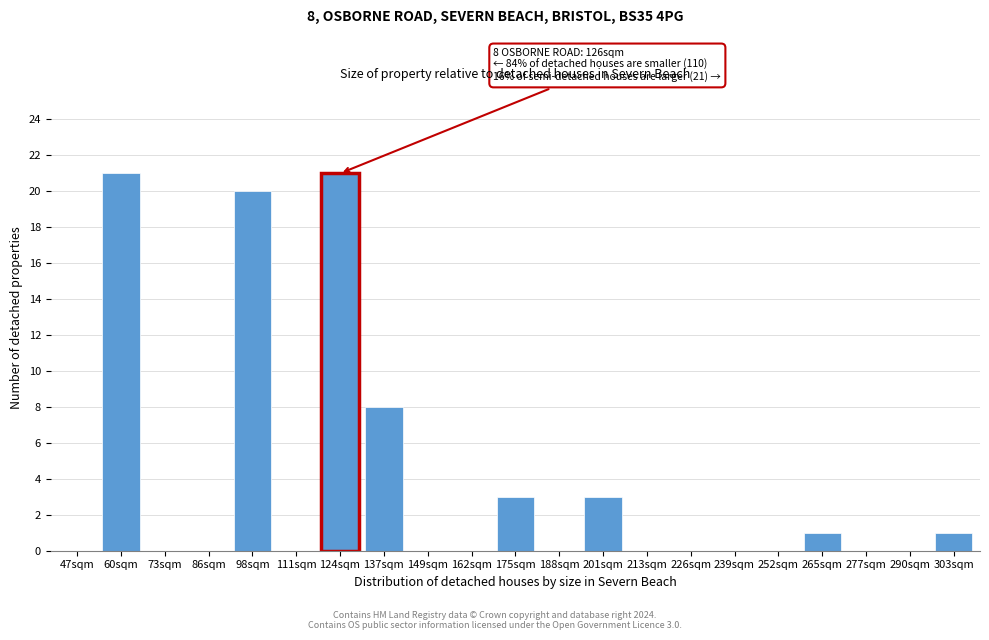

Reading left to right, what are all the values shown in this chart?

47sqm=0	60sqm=21	73sqm=0	86sqm=0	98sqm=20	111sqm=0	124sqm=21	137sqm=8	149sqm=0	162sqm=0	175sqm=3	188sqm=0	201sqm=3	213sqm=0	226sqm=0	239sqm=0	252sqm=0	265sqm=1	277sqm=0	290sqm=0	303sqm=1